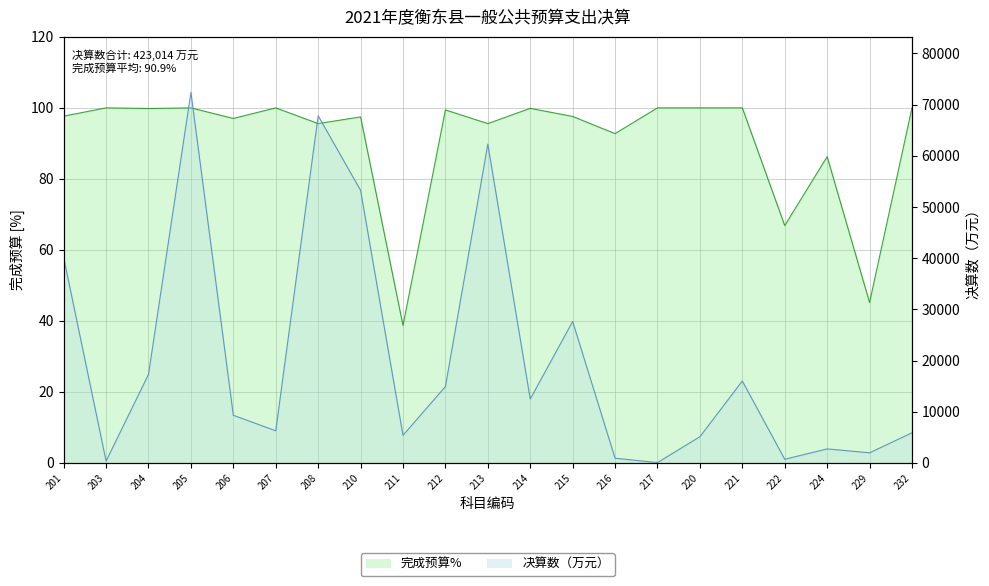

What is the smallest value displayed?

38.7